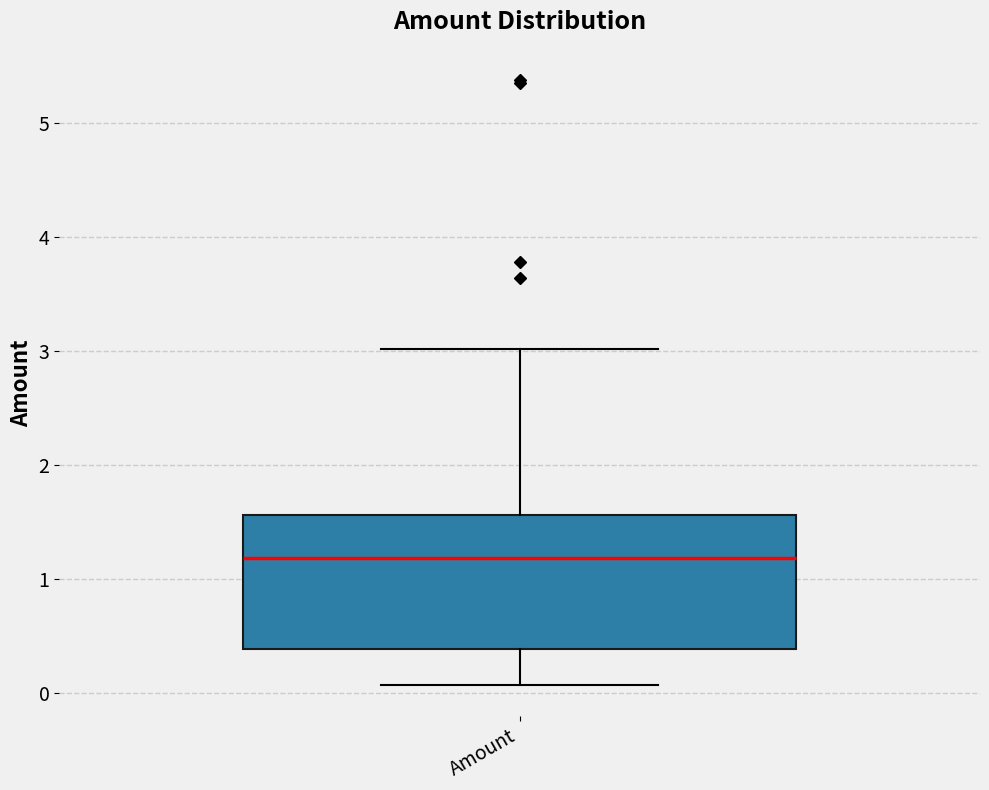

Transcribe this box plot: give where the median line is, the range the box spans, and where the two whiskers end, as read against the y-axis. The values are not printed on the chart, so give them approximately, as read against the axis.

median 1.2, box 0.4 to 1.6, whiskers 0.1 to 3.0